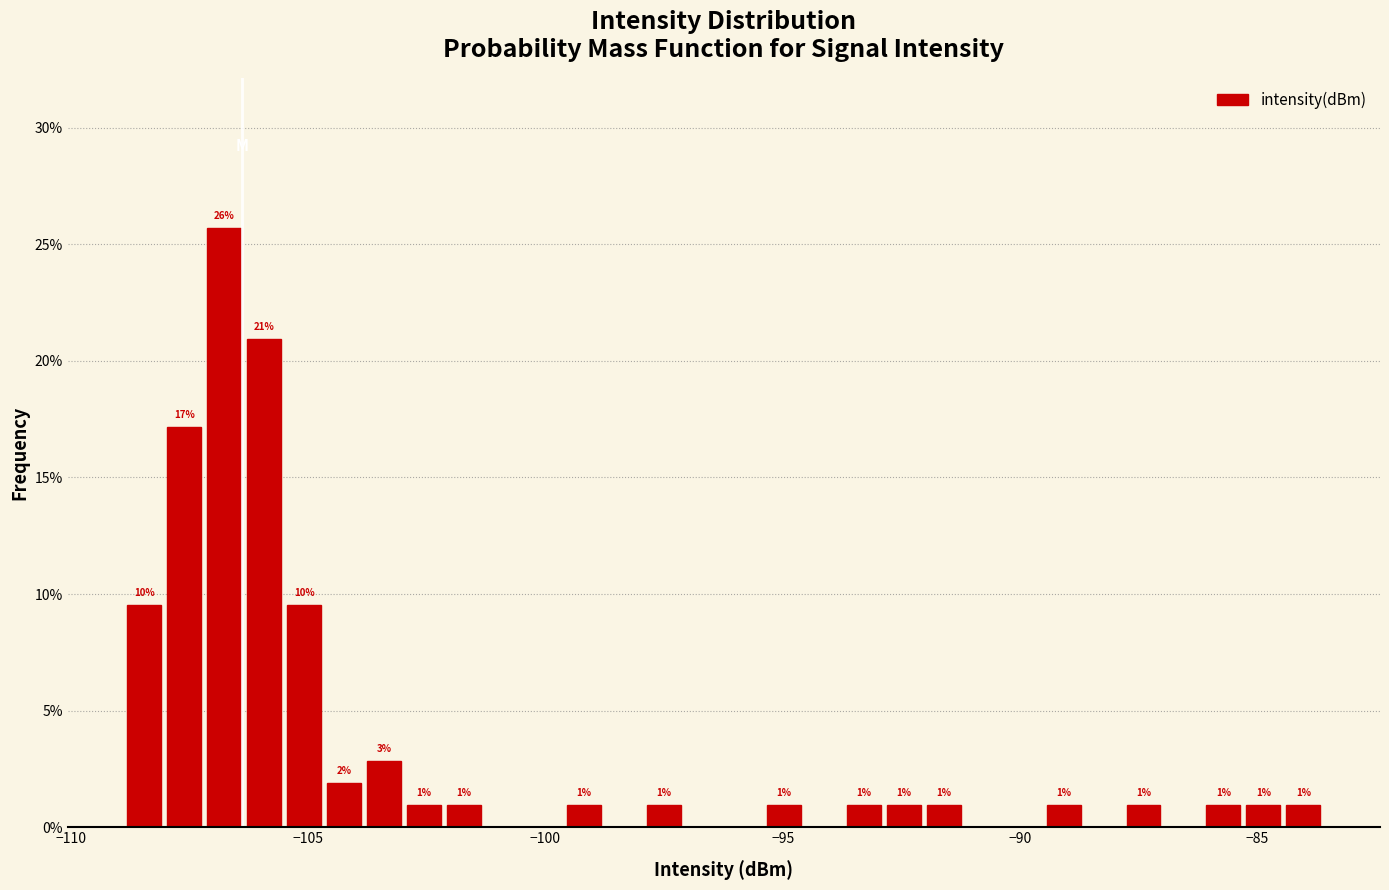

Around what value on the x-axis is the tallest bar? Give the approximate position of its centre, as read against the axis.

-107.0